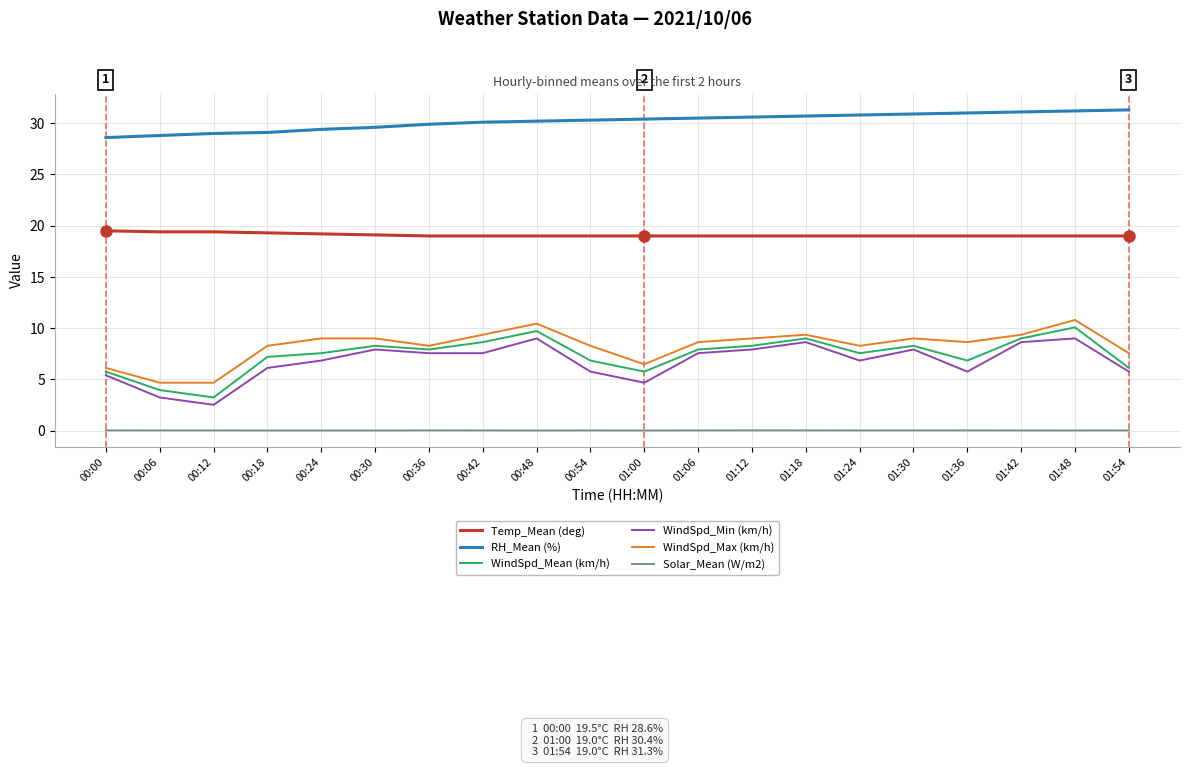

True or false: WindSpd_Min (km/h) and Solar_Mean (W/m2) cross at least once.

False